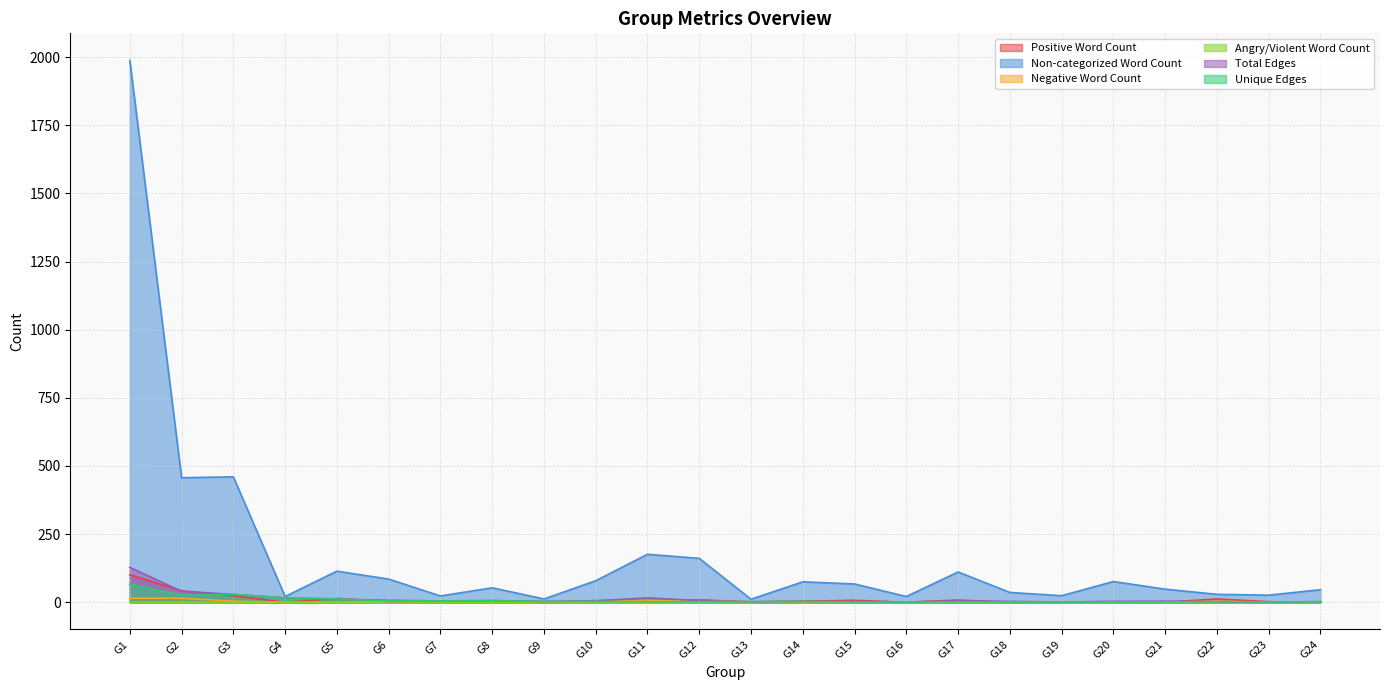

What is the difference between the highest and lowest values at G1?

1988